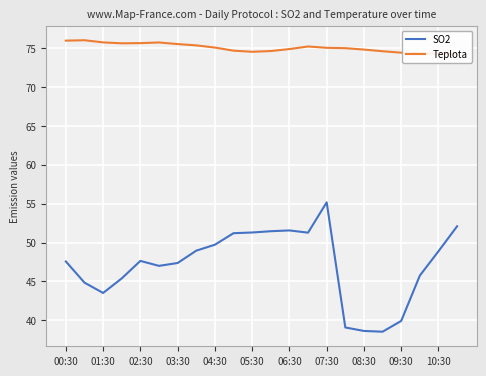

Which series has the widest spread of values?

SO2